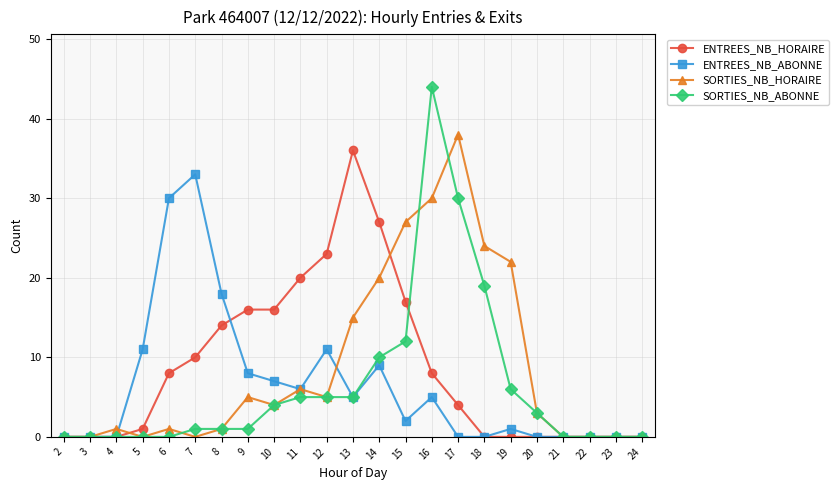

True or false: ENTREES_NB_ABONNE has a value of 48 at 6.

False